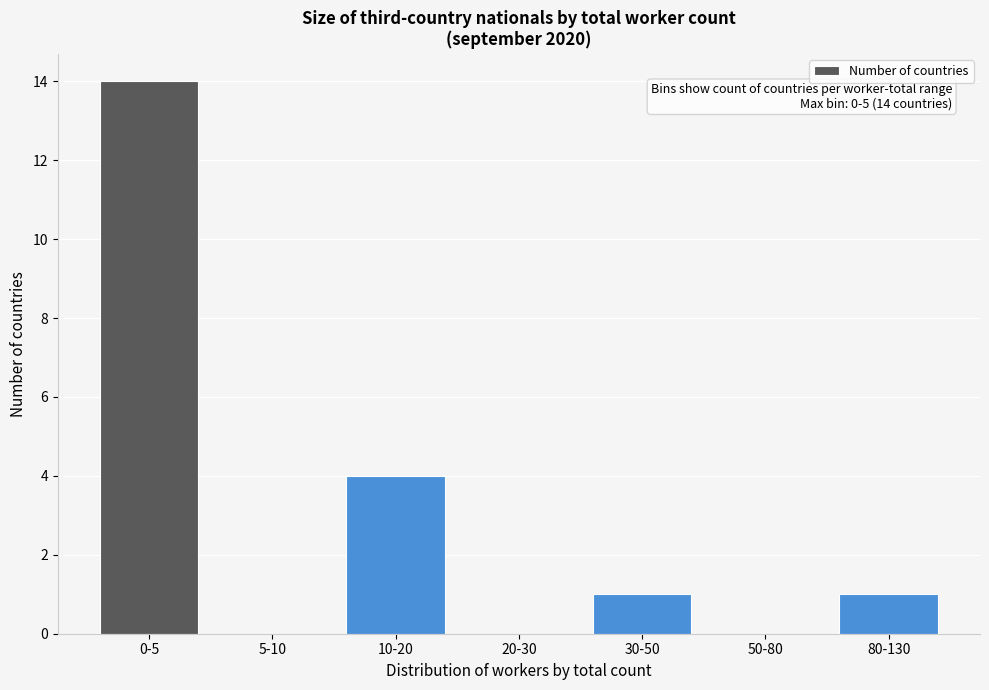

Reading left to right, what are all the values shown in this chart?

0-5=14	5-10=0	10-20=4	20-30=0	30-50=1	50-80=0	80-130=1